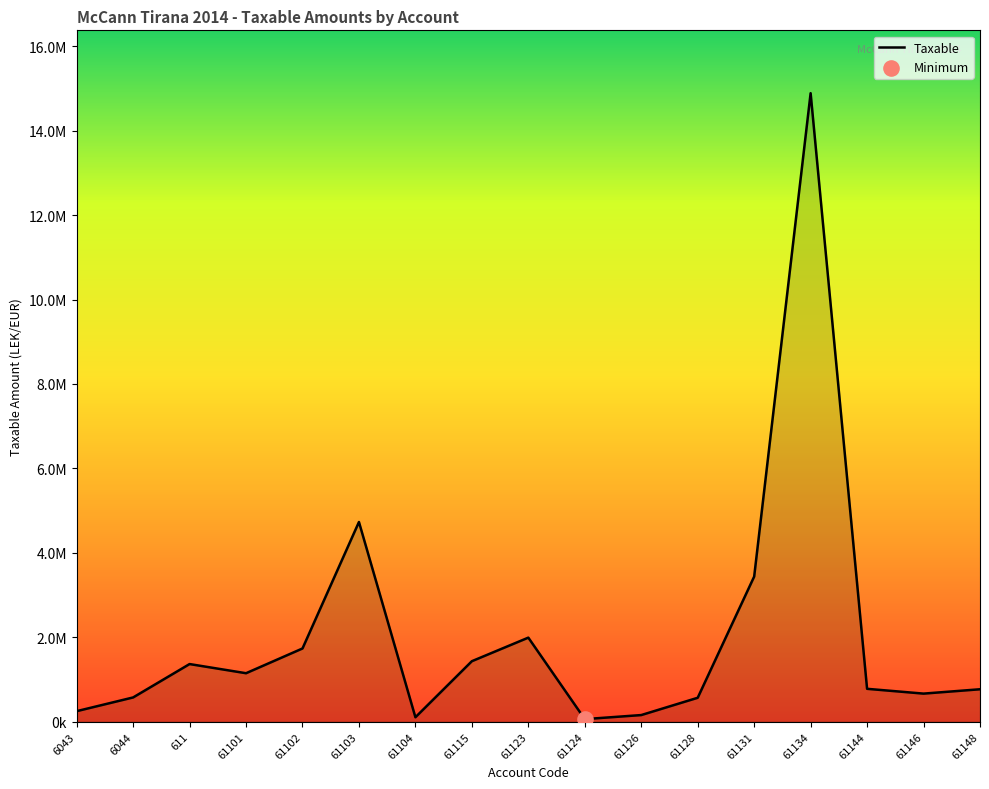

Which has a higher value, 61103 or 61124?

61103